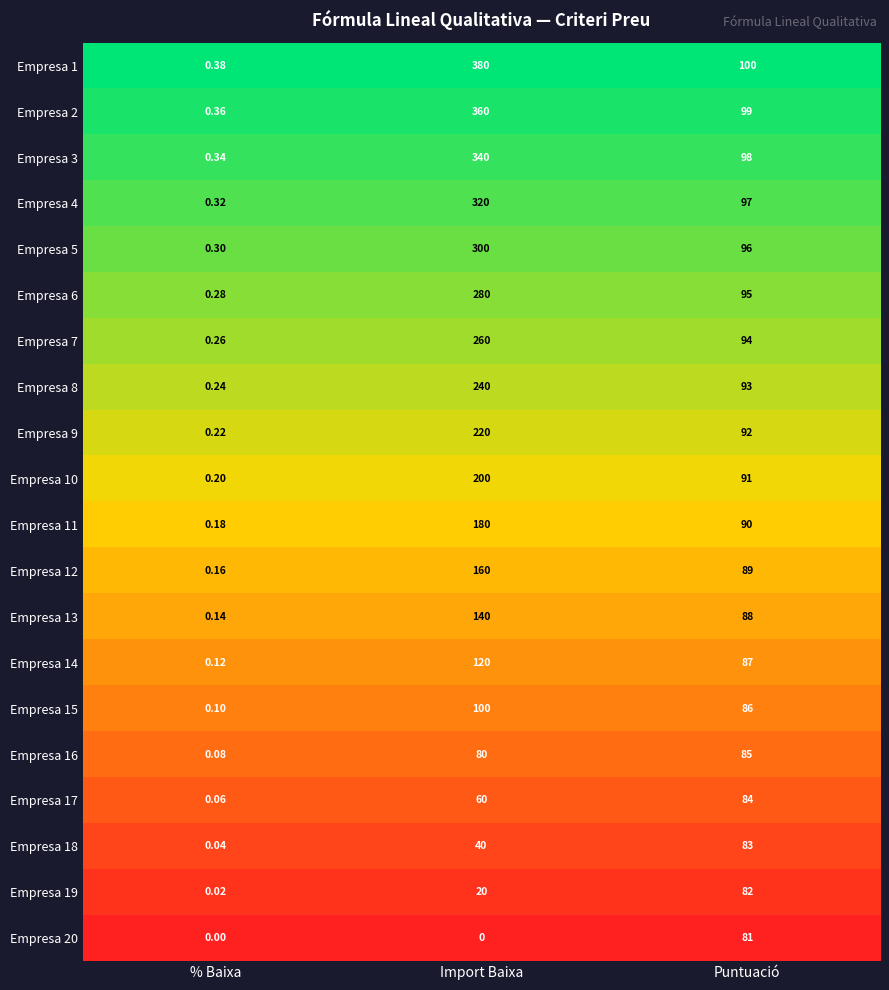

At which category is the sum across all series the highest?

Import Baixa